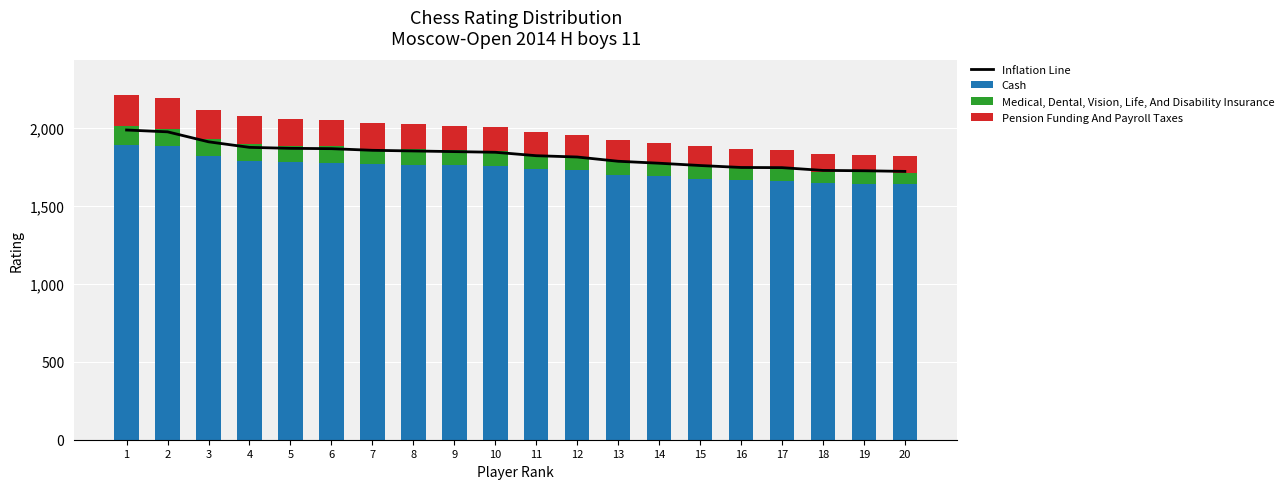

What is the value of the Inflation Line bar at the 6th from the left?

1869.0